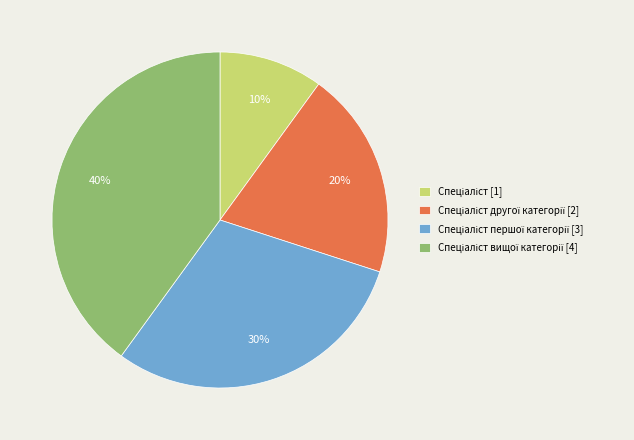

Is there any slice that represents more than half of the pie?

No